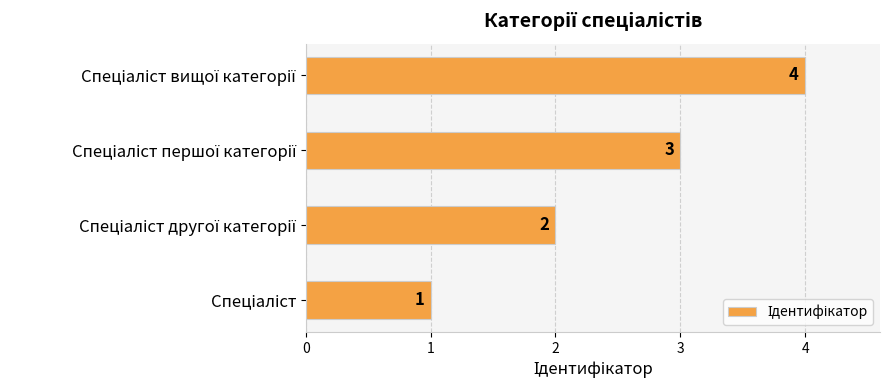

What is the maximum value shown in the chart?

4